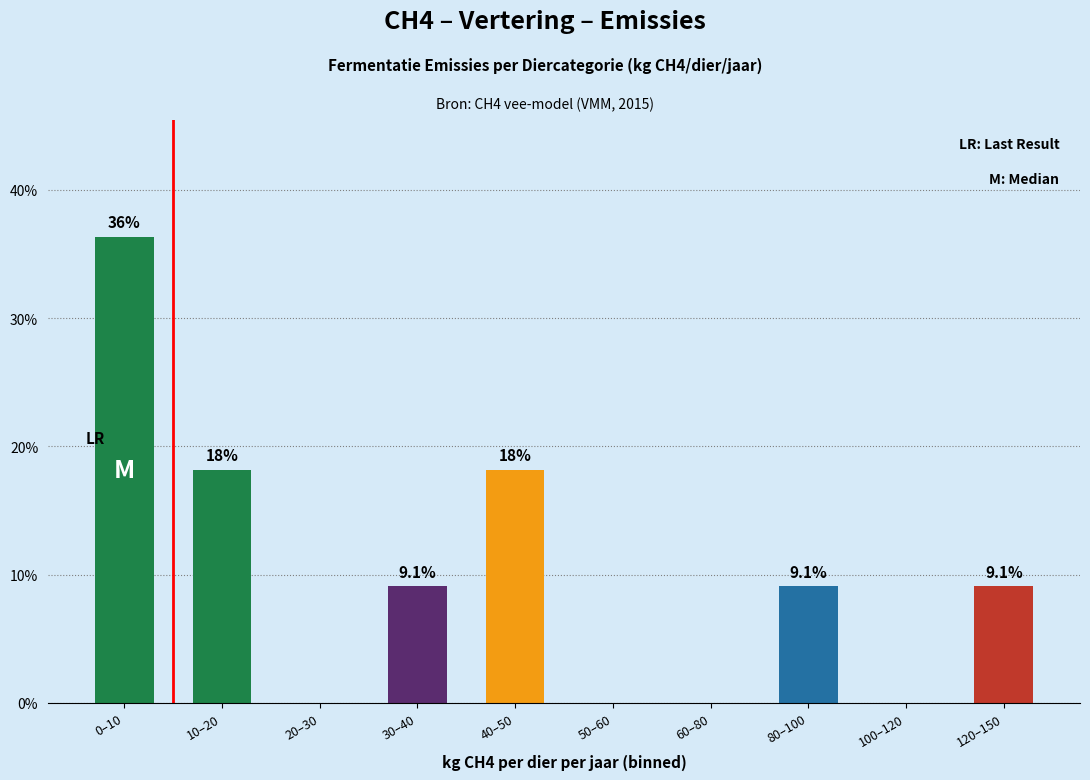

Reading left to right, transcribe all the data shown in this chart.

0–10=36.4	10–20=18.2	20–30=0.0	30–40=9.1	40–50=18.2	50–60=0.0	60–80=0.0	80–100=9.1	100–120=0.0	120–150=9.1